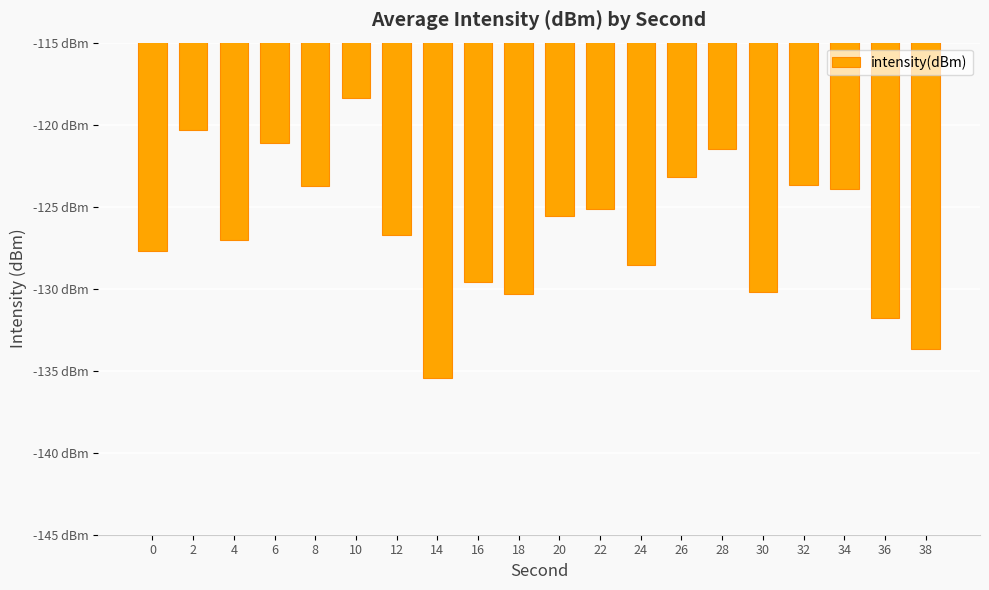

Are the bars grouped side by side (vs. stacked)?

No